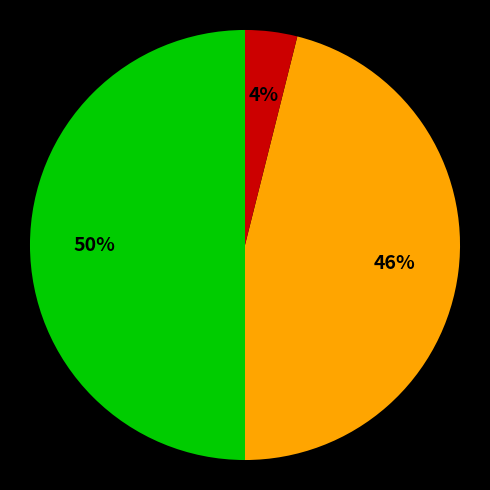

To the nearest percent, what is the average slice percentage?

33%